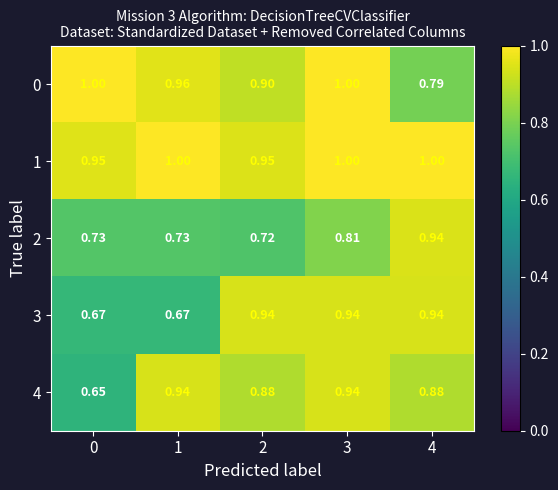

Is the value of 0 at 0 greater than the value of 2 at 2?

Yes